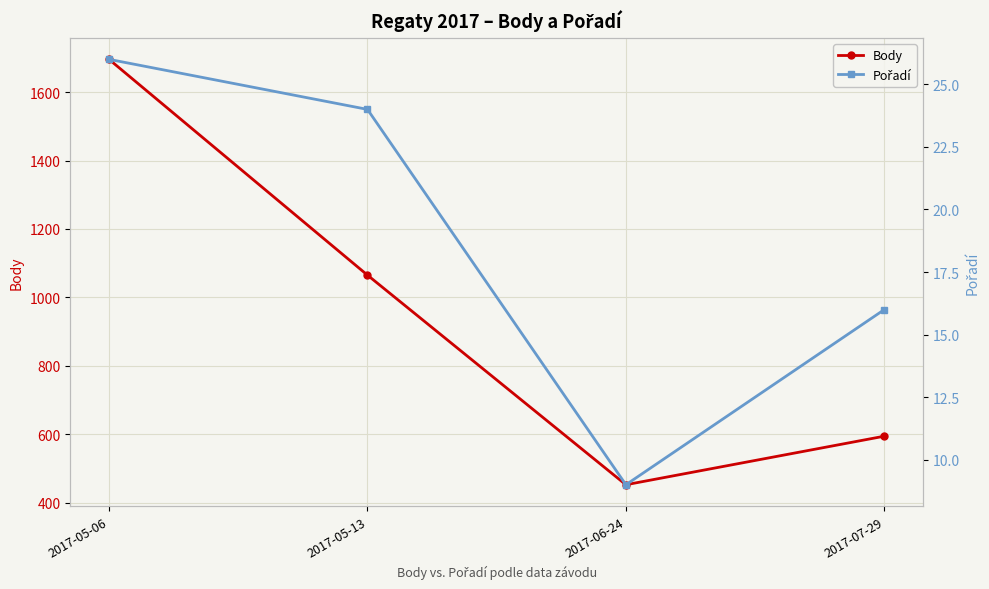

At which label does Pořadí reach its peak?

2017-05-06